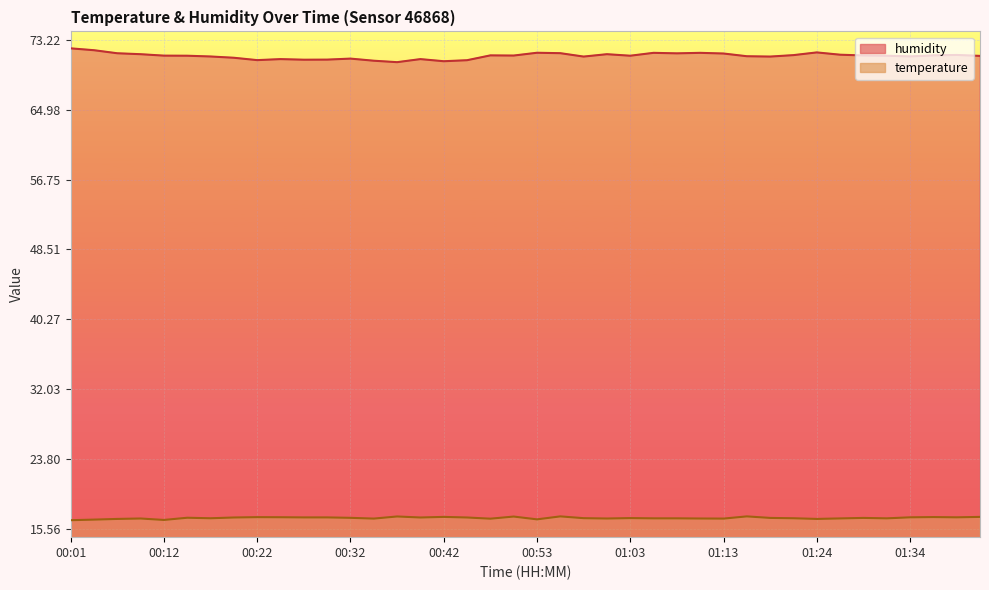

True or false: humidity has a value of 70.8 at 00:22.

True